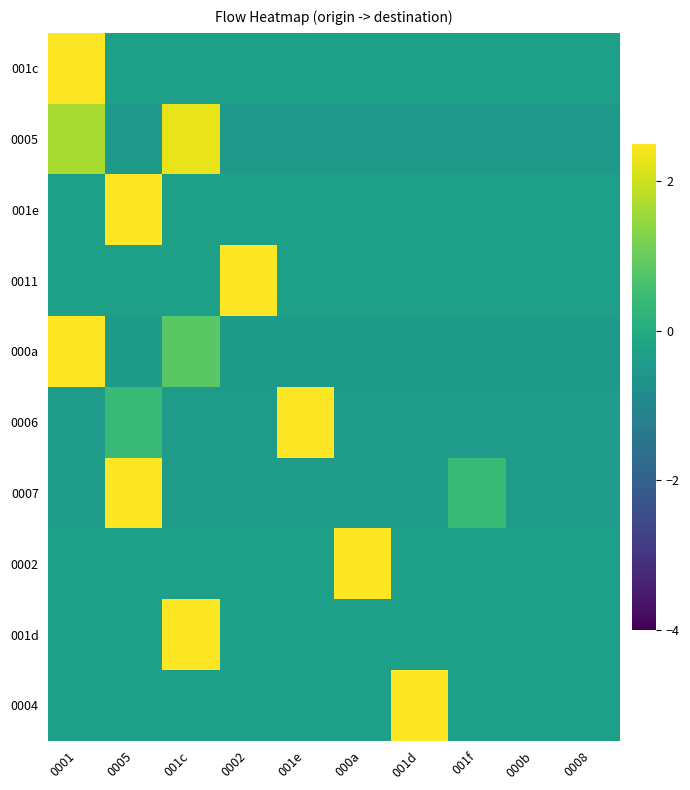

Between 0008 and 0002, which is larger?

0008